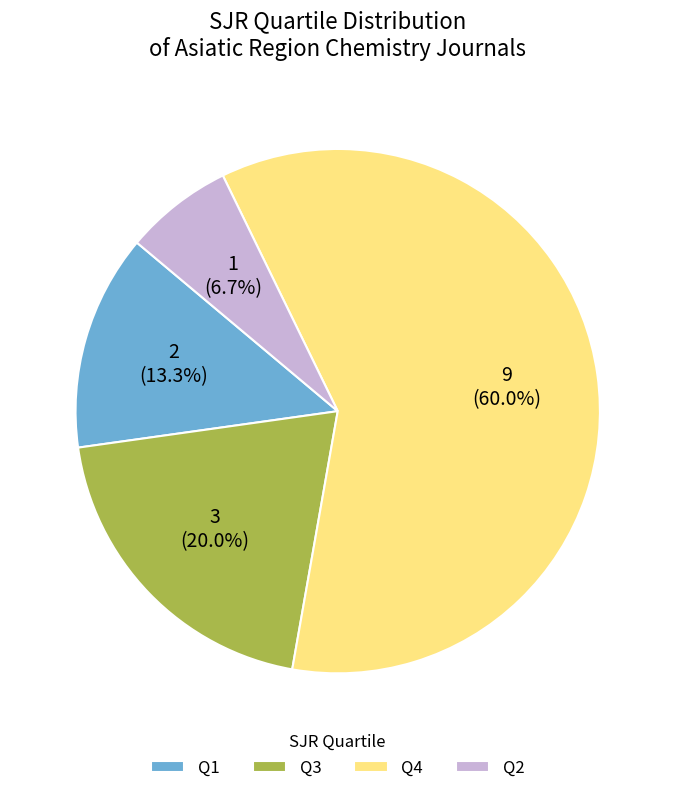

How much of the chart is everything except Q4?

40.0%